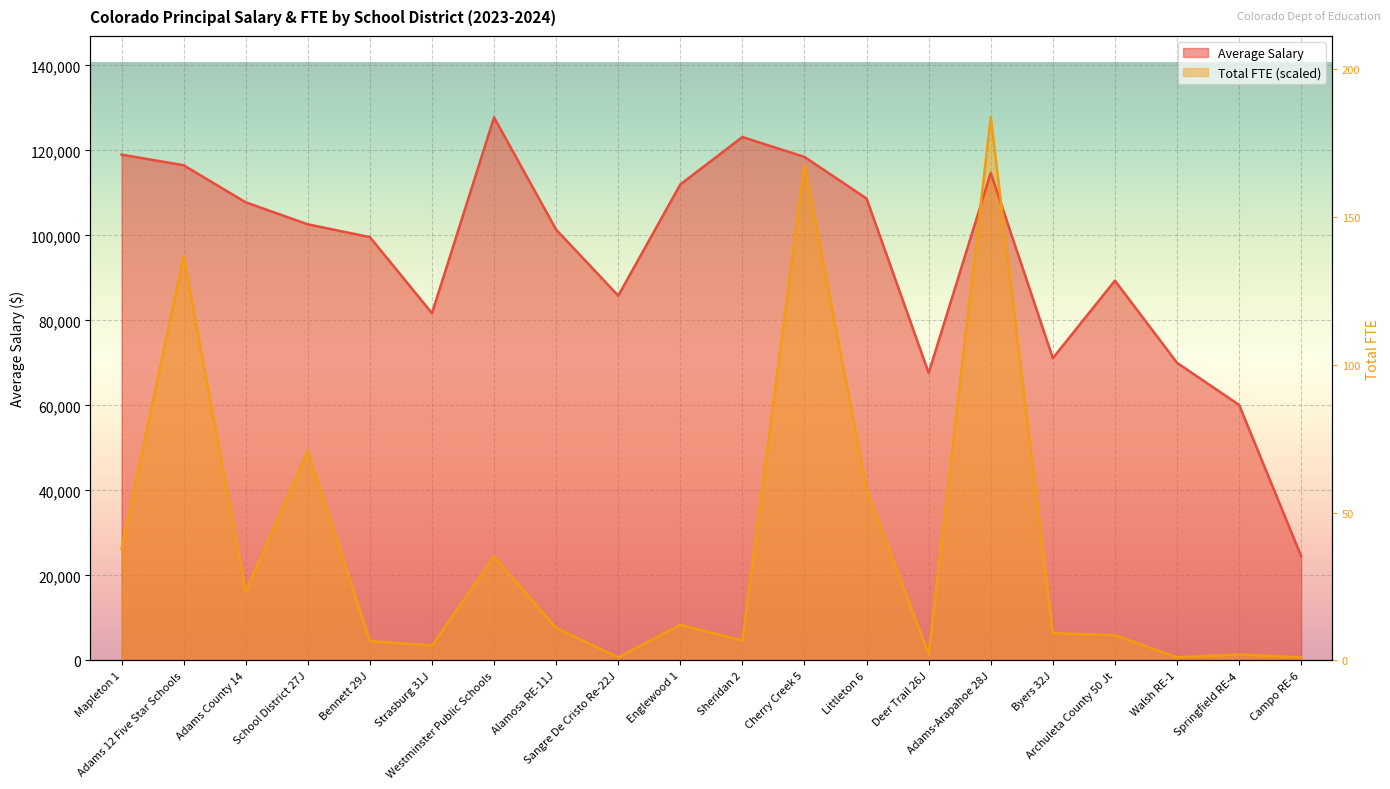

At which label does Total FTE first exceed 7619?

Mapleton 1